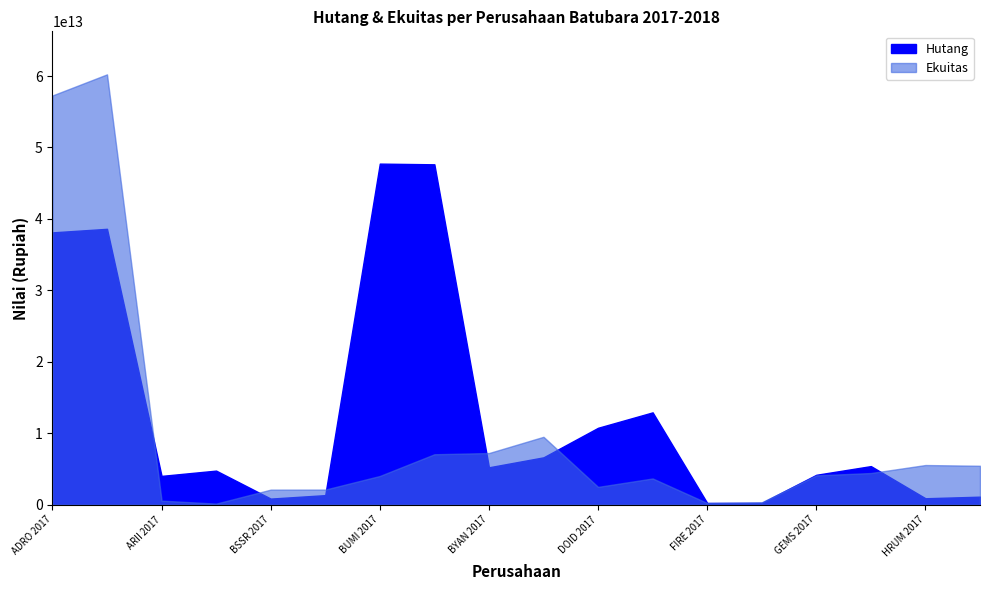

Between BUMI 2017 and DOID 2018, which series saw the biggest shift?

Hutang